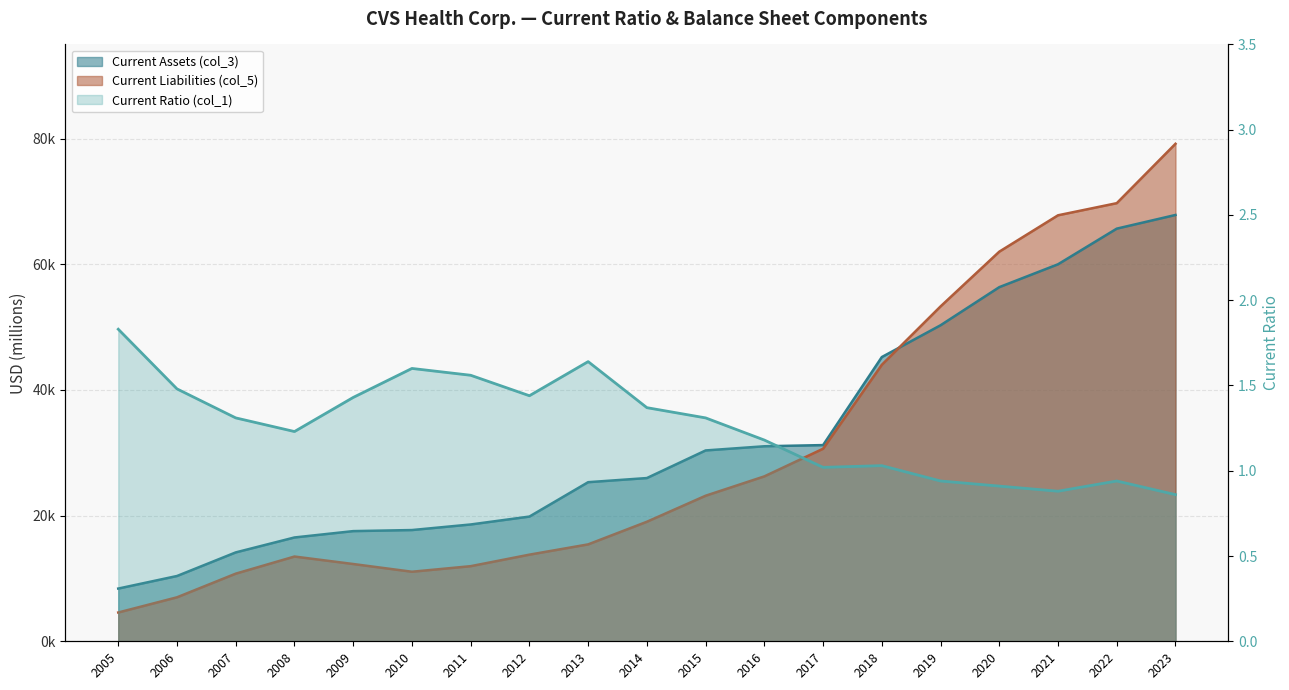

Reading right to left, transcribe all the data shown in this chart.

0.9	0.9	0.9	0.9	0.9	1.0	1.0	1.2	1.3	1.4	1.6	1.4	1.6	1.6	1.4	1.2	1.3	1.5	1.8